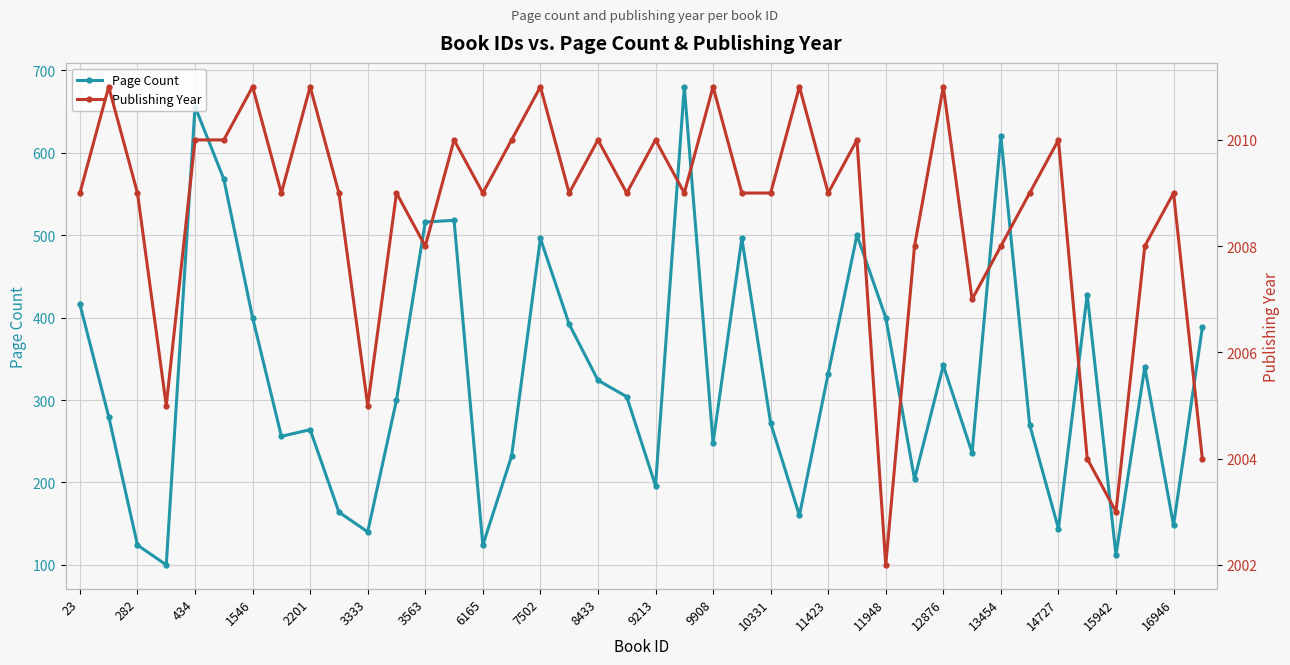

What is the lowest value of the Page Count series?

100